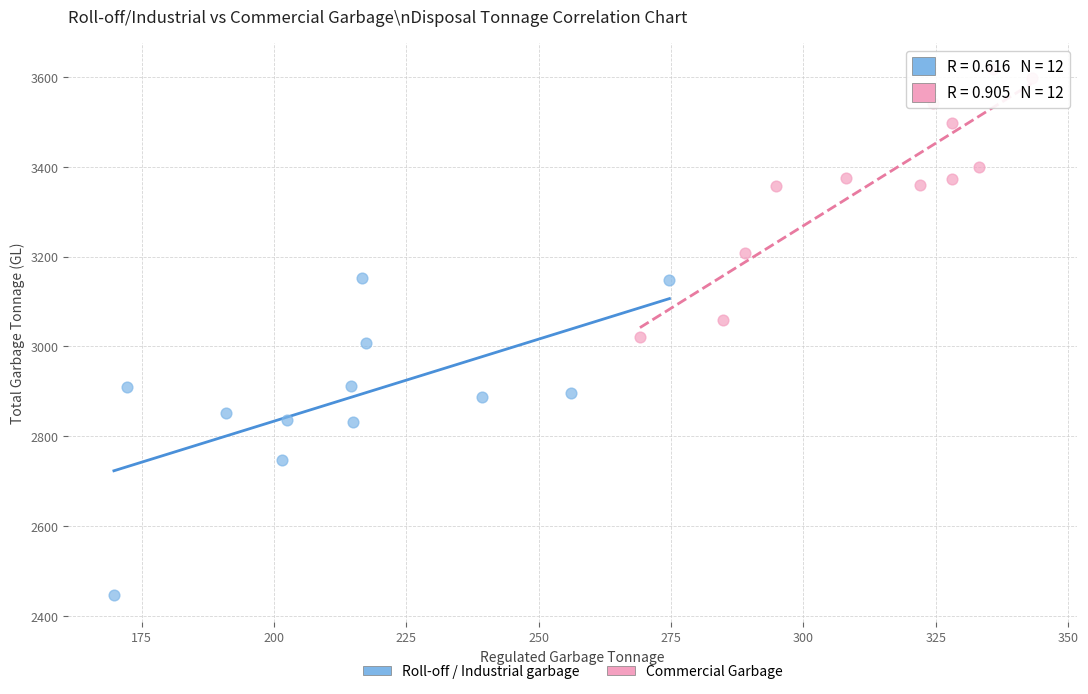

Which series contains the lowest Y value?

Roll-off / Industrial garbage